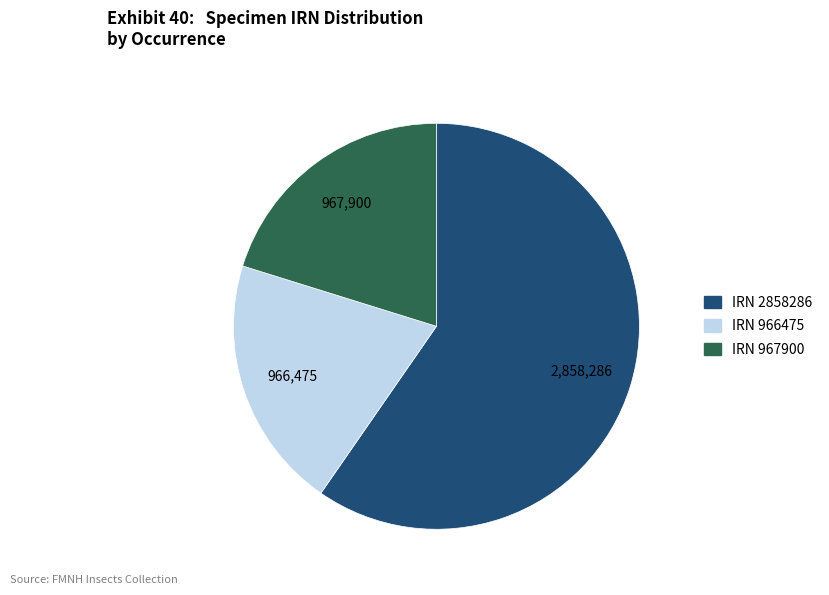

Is there a majority slice in this chart?

Yes